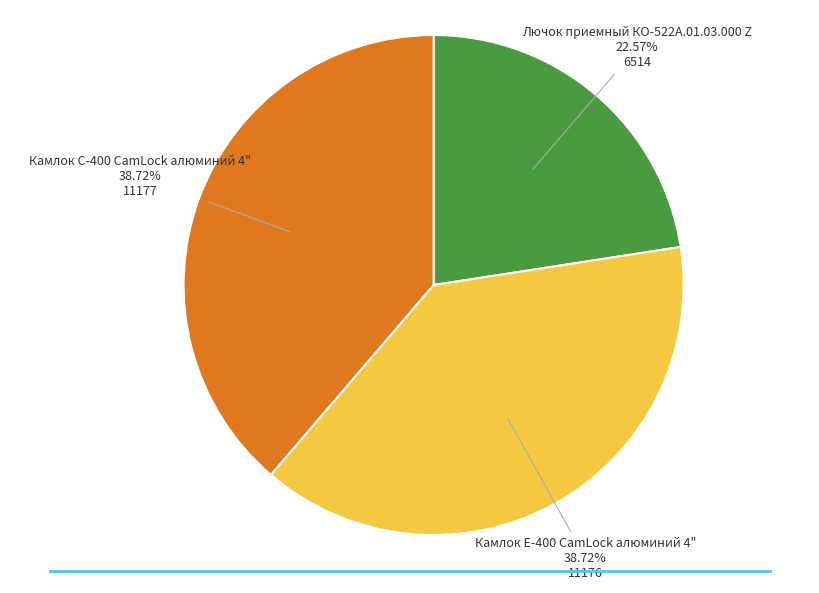

Does Лючок приемный КО-522А.01.03.000 Z represent more than half of the total?

No